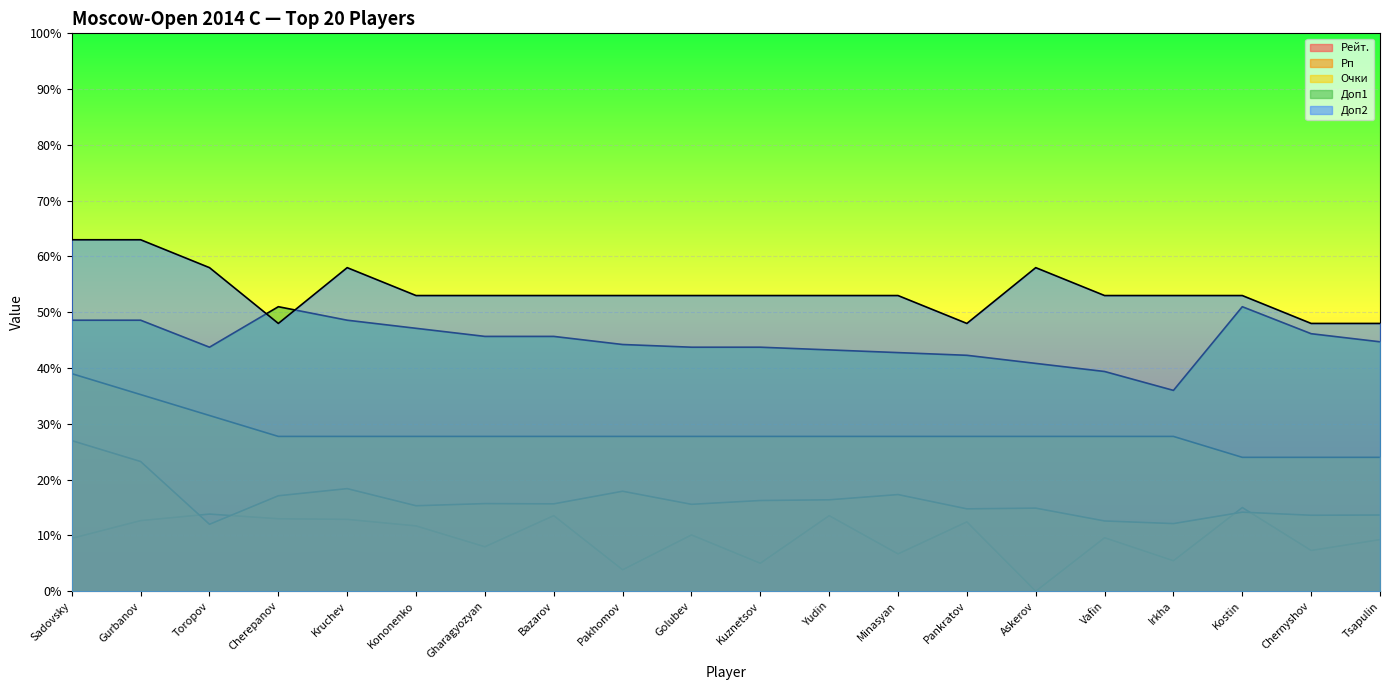

How many categories are shown in the chart?

20